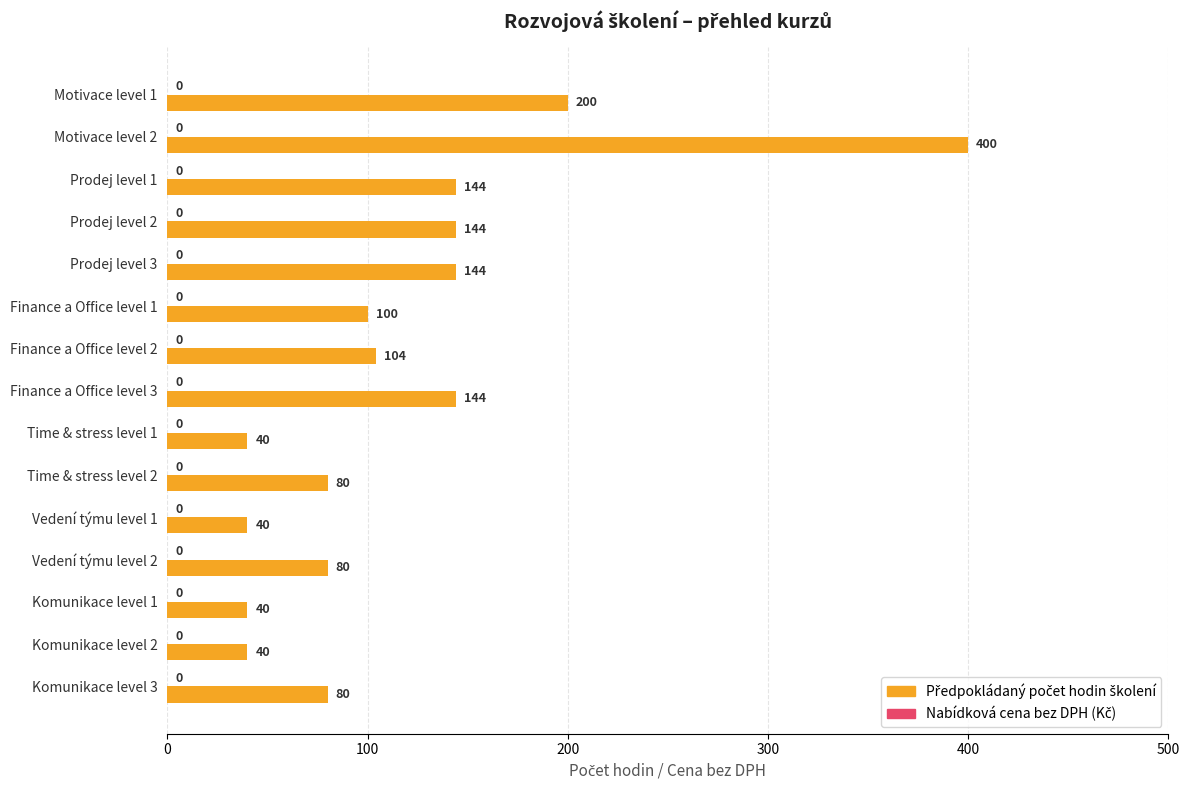

Is it true that the value at Motivace level 1 is 200?

True